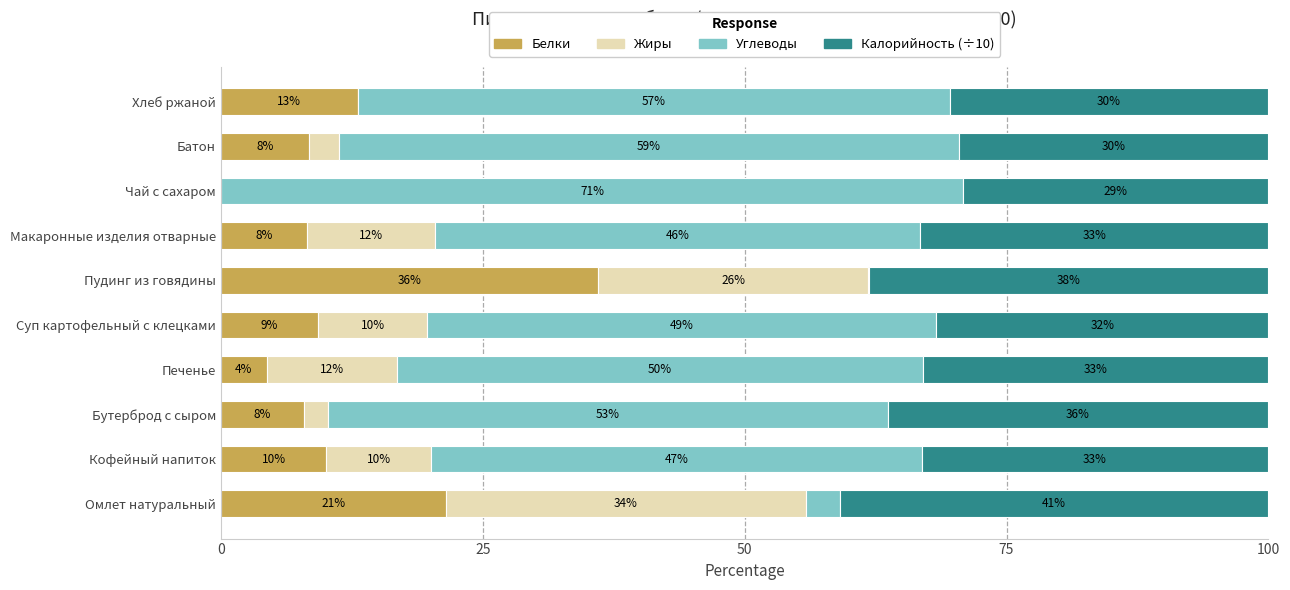

Count the number of categories in the chart.

10